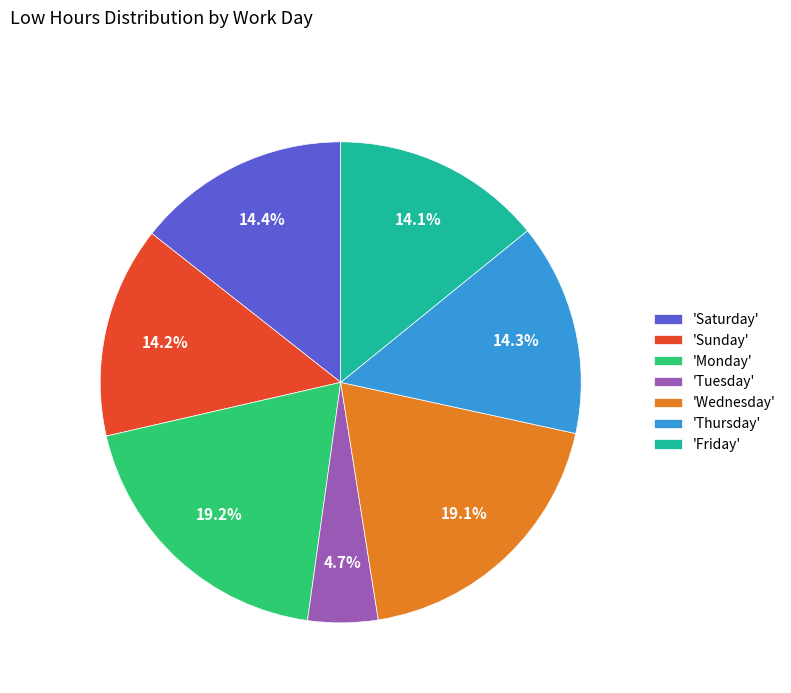

How many segments does this pie chart have?

7